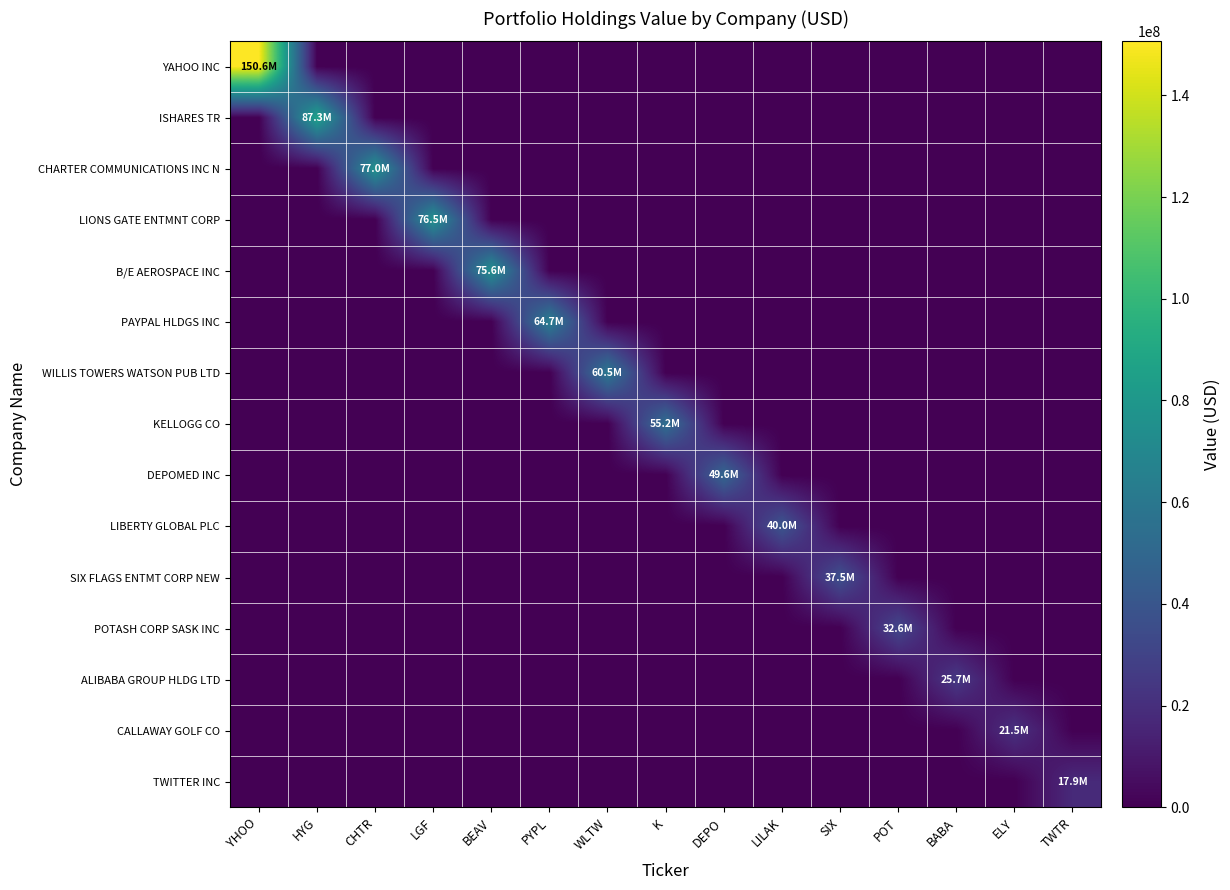

Which has a higher value, DEPO or WLTW?

DEPO